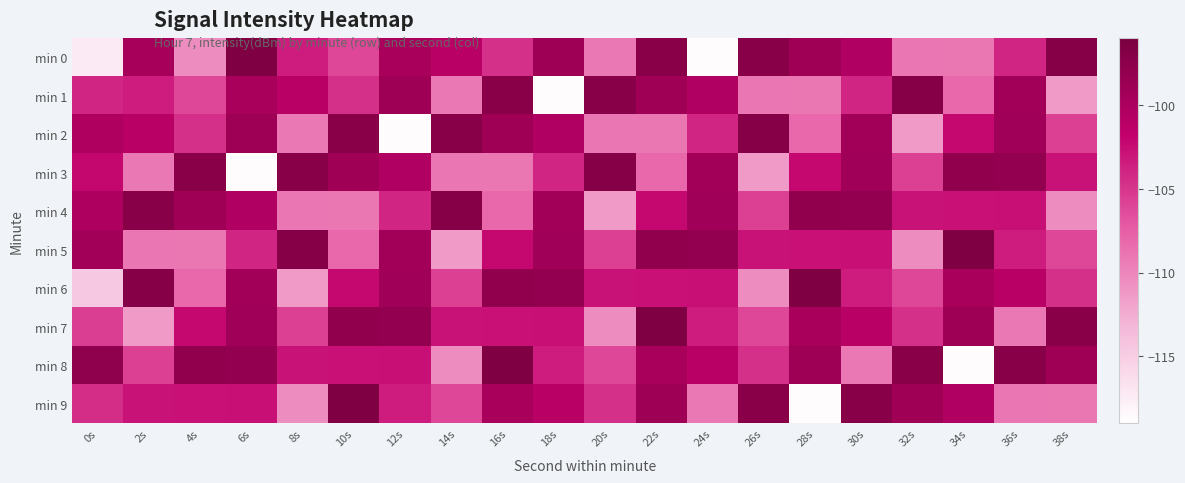

What is the total value across all series at 10s?

-1023.5